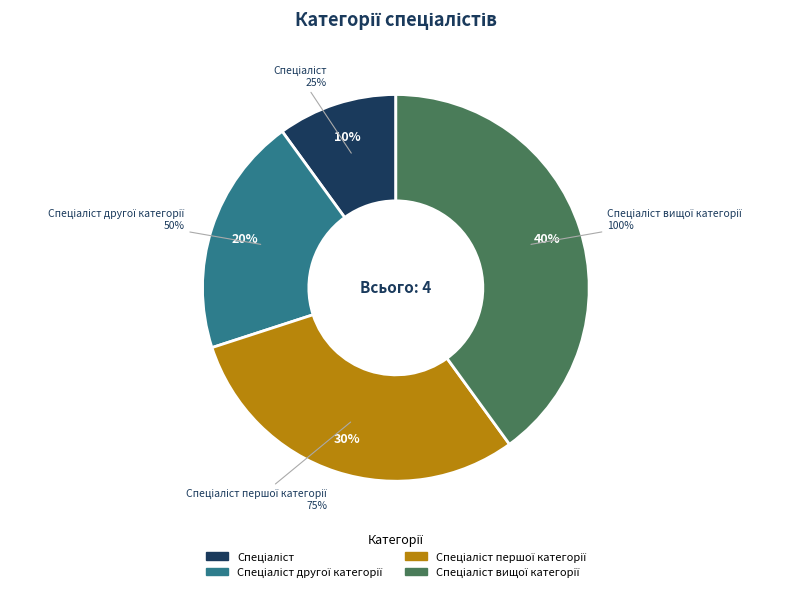

To the nearest percent, what is the difference between the Спеціаліст першої категорії and Спеціаліст вищої категорії slice percentages?

10%